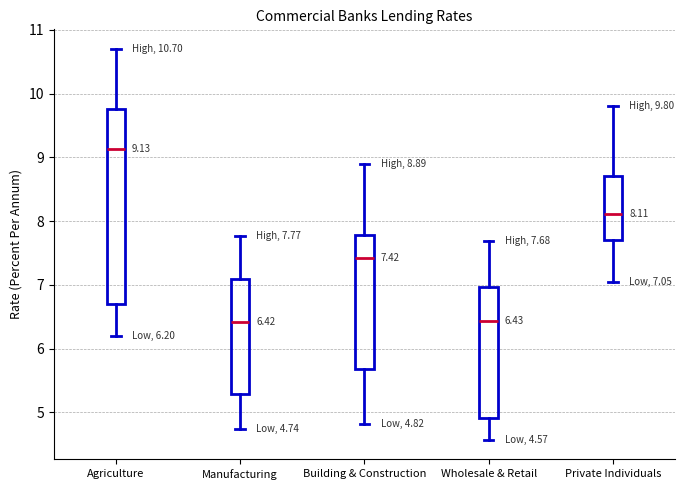

Which box is the tallest, from its lower edge to its upper edge?

Agriculture